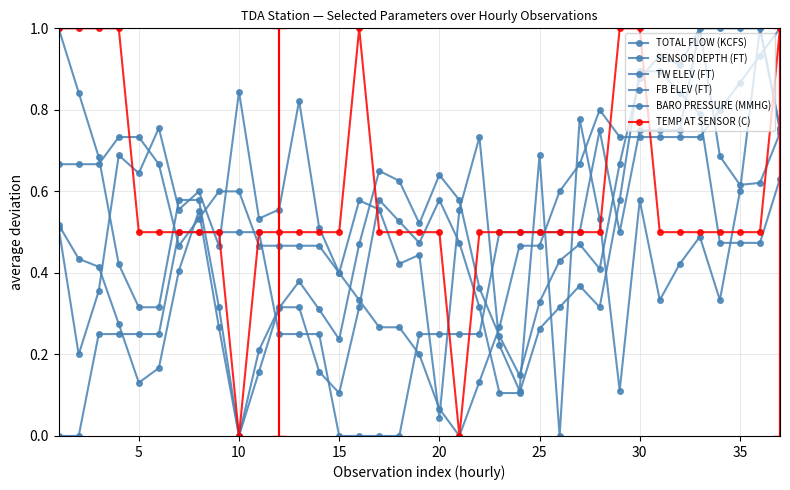

Reading left to right, transcribe all the data shown in this chart.

TOTAL FLOW (KCFS): 0.5	0.4	0.4	0.3	0.1	0.2	0.4	0.6	0.3	0.0	0.2	0.3	0.4	0.3	0.2	0.5	0.7	0.6	0.5	0.6	0.6	0.4	0.2	0.1	0.3	0.4	0.5	0.4	0.7	0.9	0.9	0.9	1.0	0.7	0.6	0.6	0.7
SENSOR DEPTH (FT): 0.5	0.2	0.4	0.7	0.6	0.8	0.6	0.6	0.5	0.8	0.5	0.6	0.8	0.5	0.4	0.6	0.6	0.4	0.4	0.0	0.6	0.7	0.2	0.1	0.7	0.0	0.8	0.5	0.1	0.6	0.3	0.4	0.5	0.3	0.6	1.0	0.8
TW ELEV (FT): 1.0	0.8	0.7	0.4	0.3	0.3	0.6	0.6	0.3	0.0	0.2	0.3	0.3	0.2	0.1	0.3	0.6	0.5	0.5	0.6	0.5	0.3	0.1	0.1	0.3	0.3	0.4	0.3	0.6	0.9	0.9	0.8	0.8	0.5	0.5	0.5	0.6
FB ELEV (FT): 0.7	0.7	0.7	0.7	0.7	0.7	0.5	0.5	0.6	0.6	0.5	0.5	0.5	0.5	0.4	0.3	0.3	0.3	0.2	0.1	0.0	0.1	0.3	0.5	0.5	0.6	0.7	0.8	0.7	0.7	0.7	0.7	0.7	0.8	0.9	0.9	1.0
BARO PRESSURE (MMHG): 0.0	0.0	0.2	0.2	0.2	0.2	0.5	0.5	0.5	0.5	0.5	0.2	0.2	0.2	0.0	0.0	0.0	0.0	0.2	0.2	0.2	0.2	0.5	0.5	0.5	0.5	0.5	0.8	0.5	0.8	0.8	0.8	1.0	1.0	1.0	1.0	0.8
TEMP AT SENSOR (C): 1.0	1.0	1.0	1.0	0.5	0.5	0.5	0.5	0.5	0.0	0.5	0.5	0.5	0.5	0.5	1.0	0.5	0.5	0.5	0.5	0.0	0.5	0.5	0.5	0.5	0.5	0.5	0.5	1.0	1.0	0.5	0.5	0.5	0.5	0.5	0.5	1.0